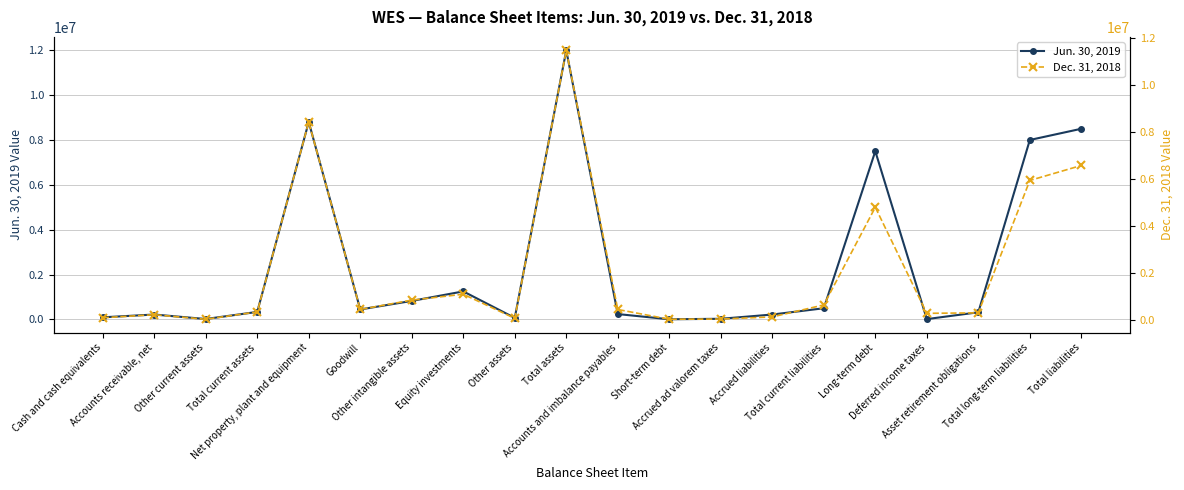

What is the sum of all Dec. 31, 2018 values?

42128715